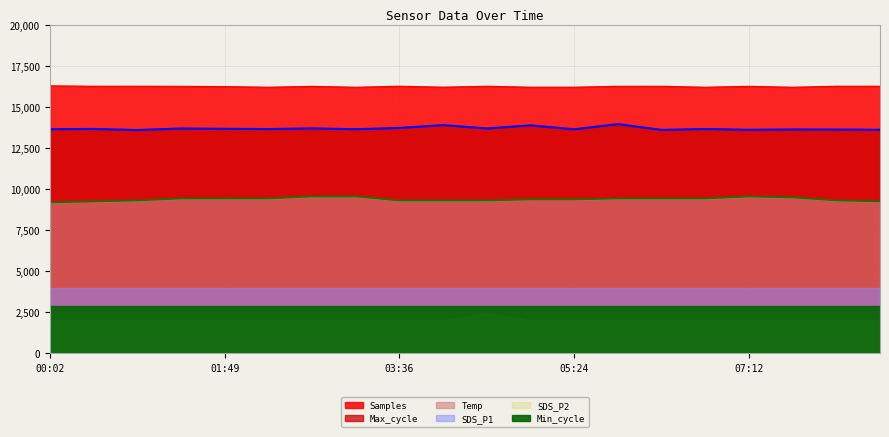

What is the difference between the second highest and minimum values in the Max_cycle series?

300.7